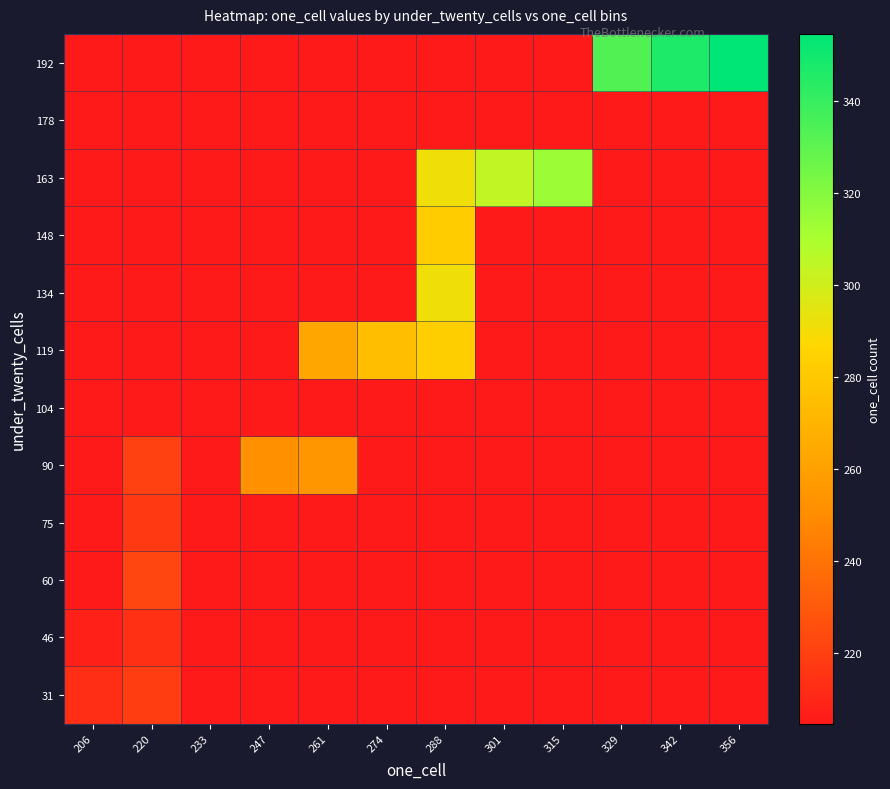

Reading left to right, transcribe all the data shown in this chart.

31: 206=213.0	220=219.0	233=204.7	247=204.7	261=204.7	274=204.7	288=204.7	301=204.7	315=204.7	329=204.7	342=204.7	356=204.7
46: 206=208.0	220=214.0	233=204.7	247=204.7	261=204.7	274=204.7	288=204.7	301=204.7	315=204.7	329=204.7	342=204.7	356=204.7
60: 206=204.7	220=221.8	233=204.7	247=204.7	261=204.7	274=204.7	288=204.7	301=204.7	315=204.7	329=204.7	342=204.7	356=204.7
75: 206=204.7	220=218.0	233=204.7	247=204.7	261=204.7	274=204.7	288=204.7	301=204.7	315=204.7	329=204.7	342=204.7	356=204.7
90: 206=204.7	220=220.0	233=204.7	247=252.0	261=255.0	274=204.7	288=204.7	301=204.7	315=204.7	329=204.7	342=204.7	356=204.7
104: 206=204.7	220=204.7	233=204.7	247=204.7	261=204.7	274=204.7	288=204.7	301=204.7	315=204.7	329=204.7	342=204.7	356=204.7
119: 206=204.7	220=204.7	233=204.7	247=204.7	261=263.7	274=275.3	288=283.0	301=204.7	315=204.7	329=204.7	342=204.7	356=204.7
134: 206=204.7	220=204.7	233=204.7	247=204.7	261=204.7	274=204.7	288=291.0	301=204.7	315=204.7	329=204.7	342=204.7	356=204.7
148: 206=204.7	220=204.7	233=204.7	247=204.7	261=204.7	274=204.7	288=282.0	301=204.7	315=204.7	329=204.7	342=204.7	356=204.7
163: 206=204.7	220=204.7	233=204.7	247=204.7	261=204.7	274=204.7	288=291.0	301=304.0	315=314.0	329=204.7	342=204.7	356=204.7
178: 206=204.7	220=204.7	233=204.7	247=204.7	261=204.7	274=204.7	288=204.7	301=204.7	315=204.7	329=204.7	342=204.7	356=204.7
192: 206=204.7	220=204.7	233=204.7	247=204.7	261=204.7	274=204.7	288=204.7	301=204.7	315=204.7	329=333.0	342=347.0	356=354.7